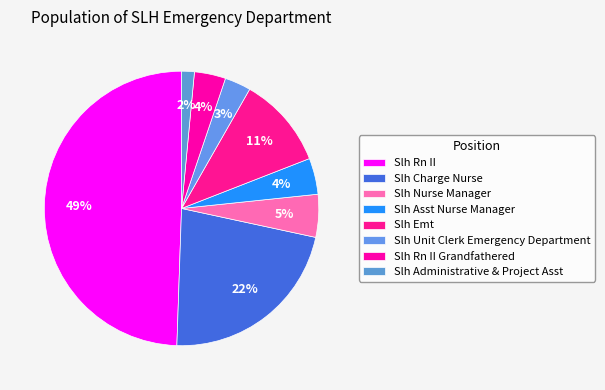

Count the number of slices in the pie.

8